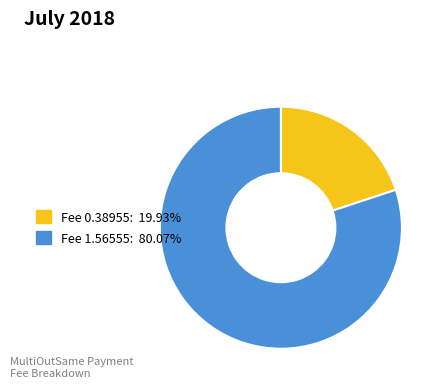

Which slice is the largest?

Fee 1.56555